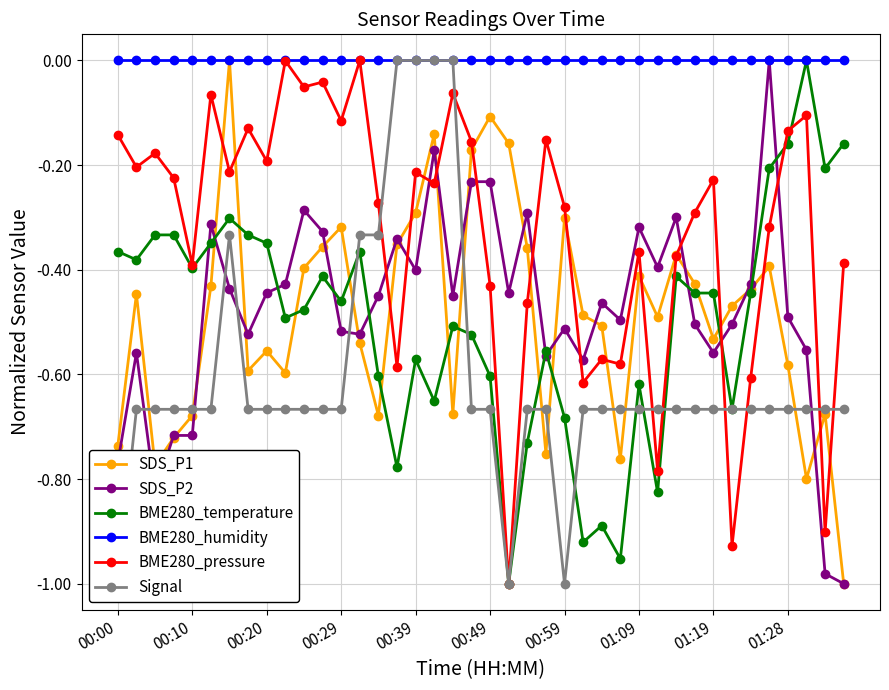

The value of BME280_humidity at 00:00 is 0.0. True or false?

True